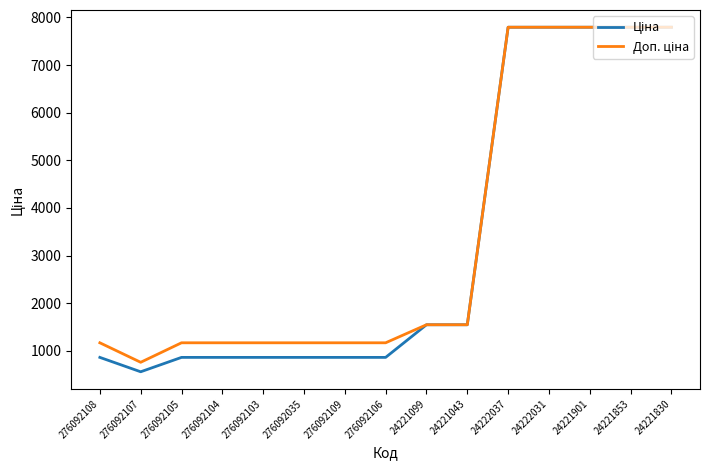

What is the smallest value displayed?

560.8